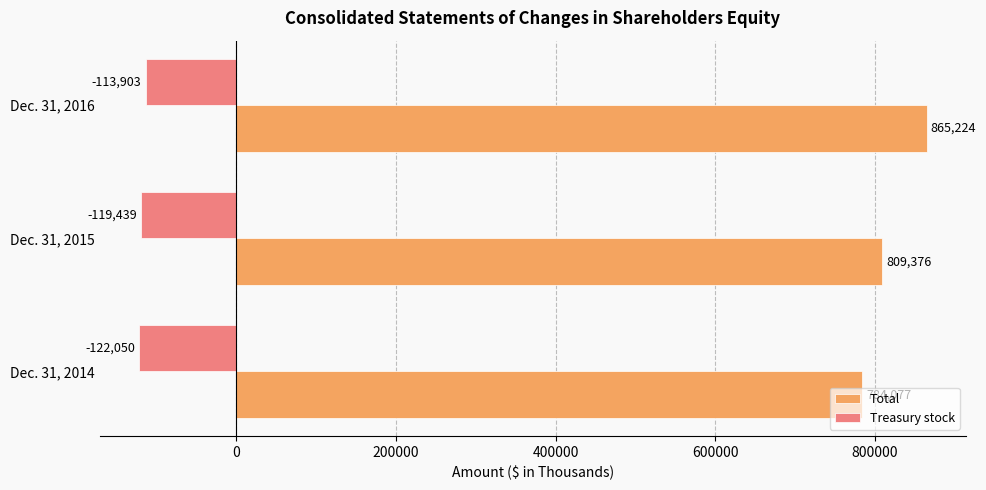

At which category is the sum across all series the highest?

Dec. 31, 2016